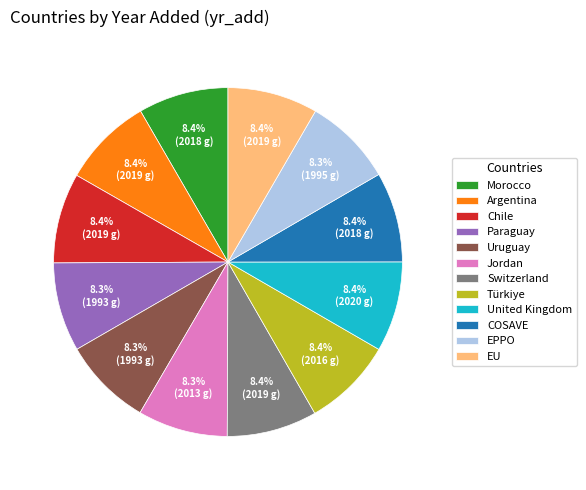

Does Argentina represent more than half of the total?

No